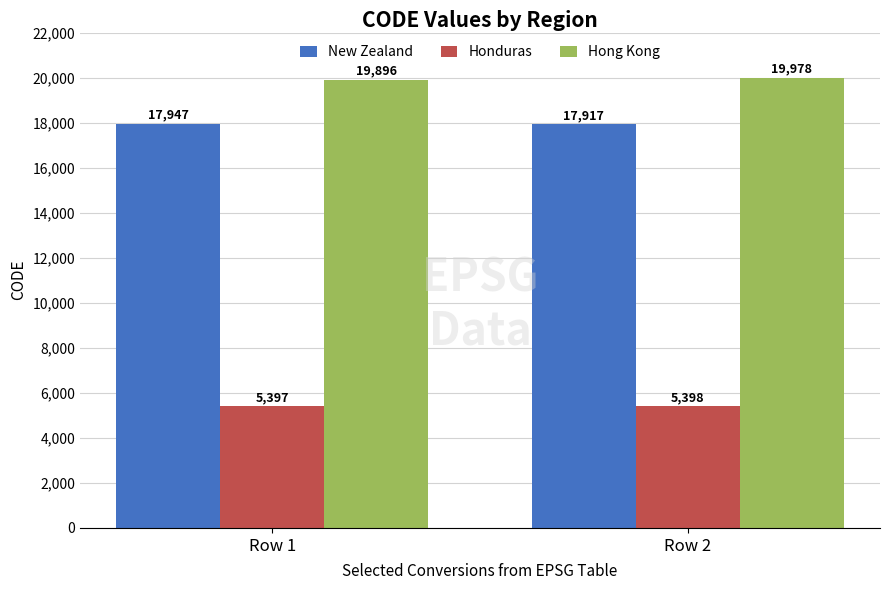

Is it true that New Zealand equals 10554 at Row 1?

False